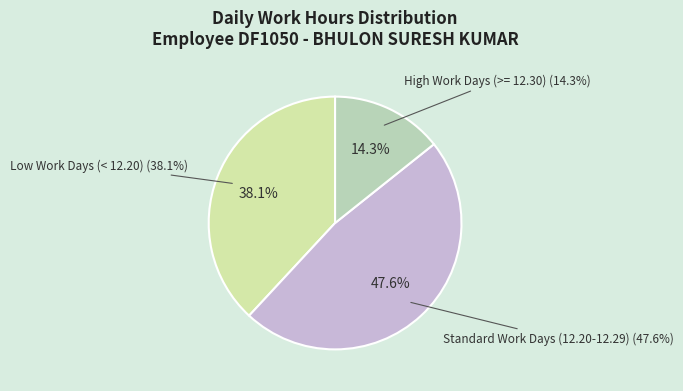

The Thu 20/2 slice represents 1% of the pie. True or false?

False